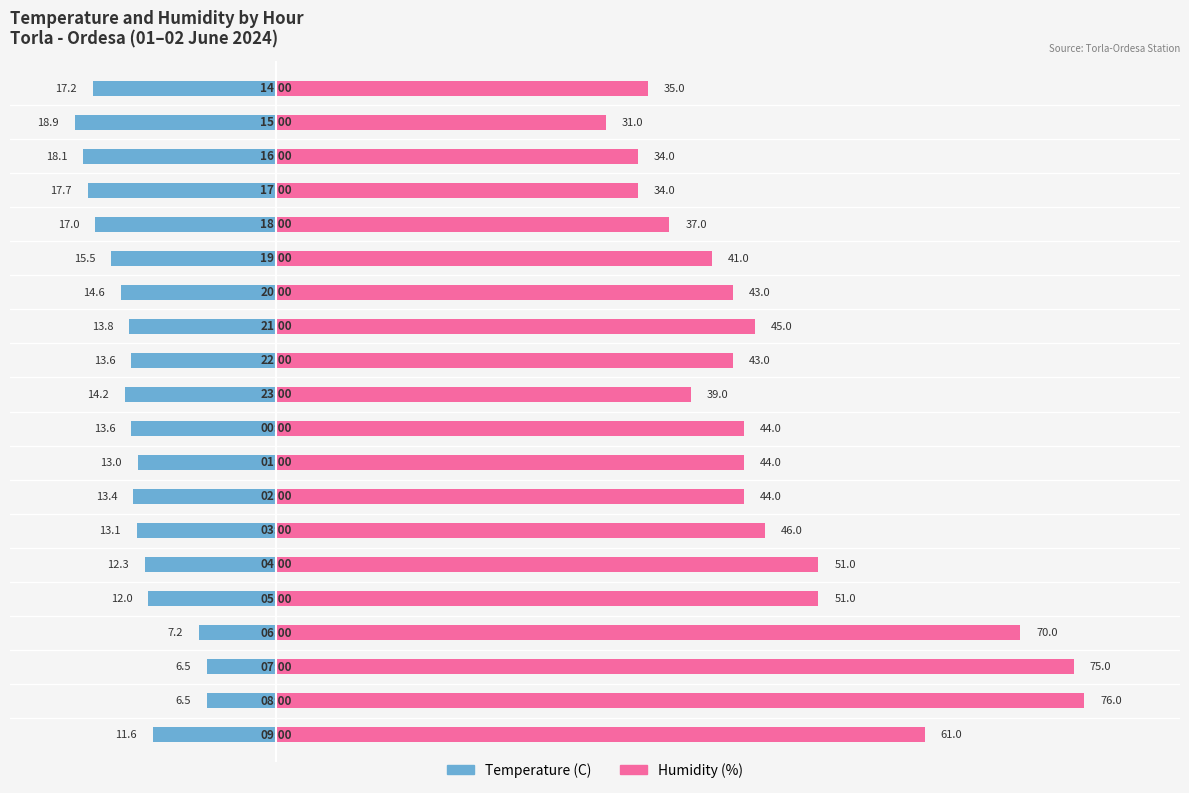

What is the value of the Temperature (C) bar at the 13th from the left?

-13.8